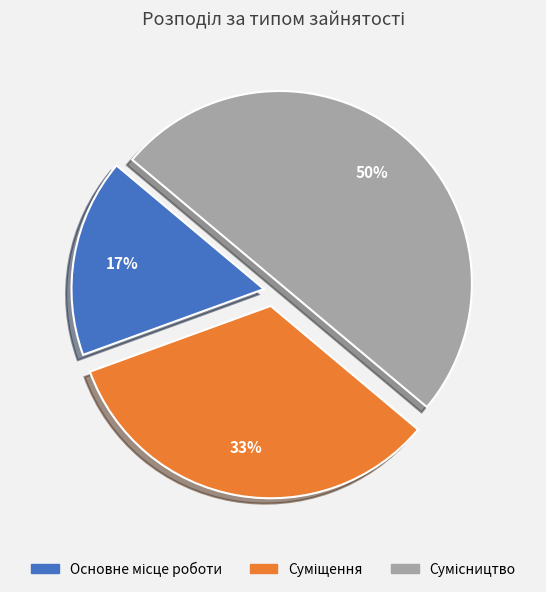

To the nearest percent, what is the average slice percentage?

33%